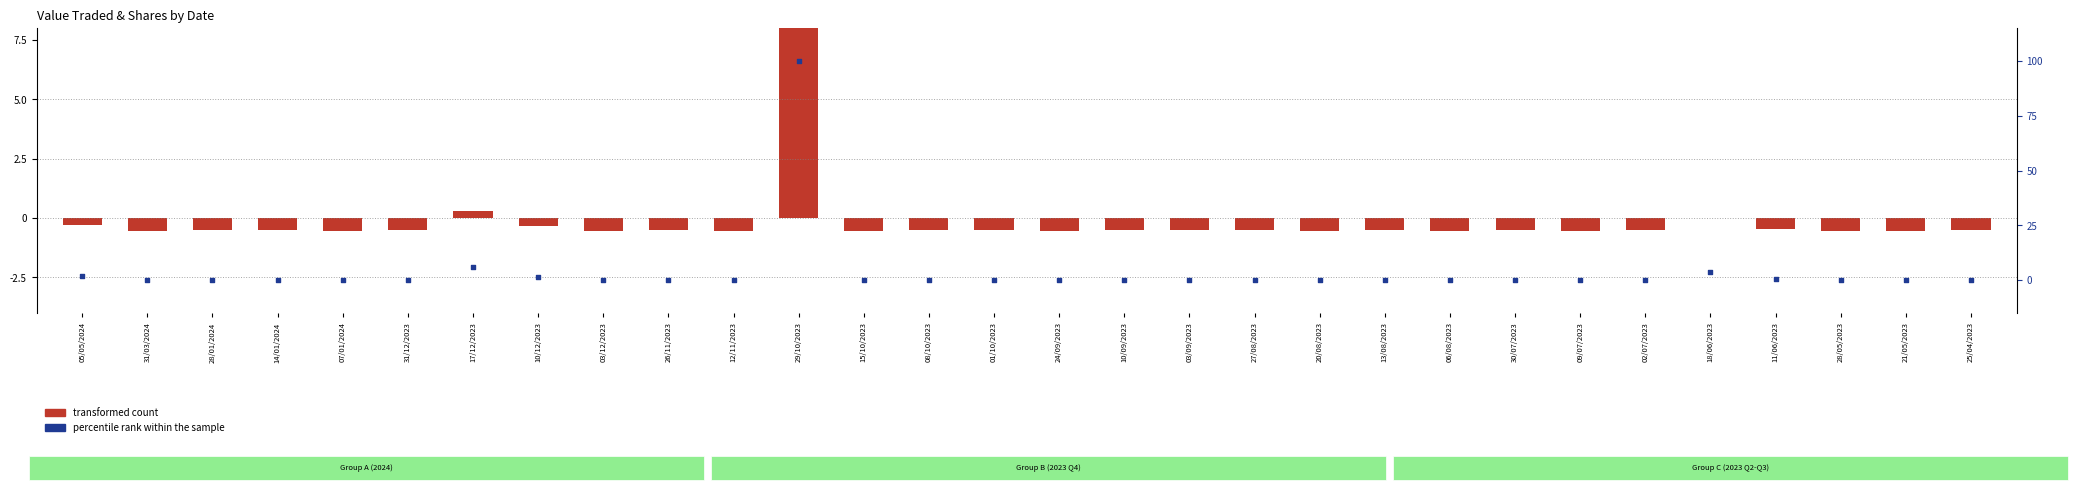

At how many categories does at least one series exceed 94?

1